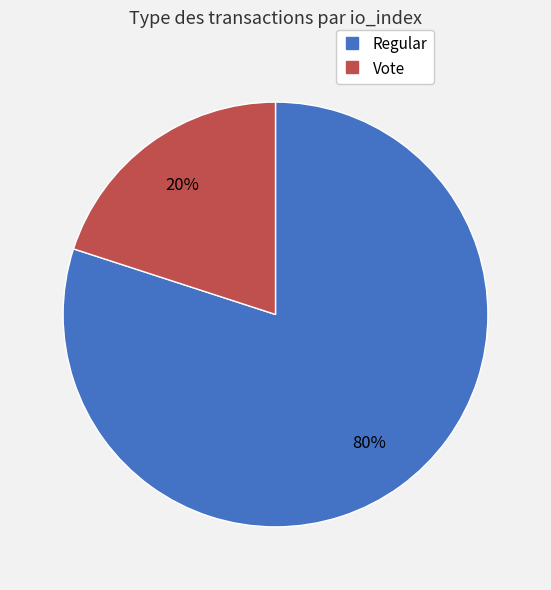

Which category accounts for the majority?

Regular